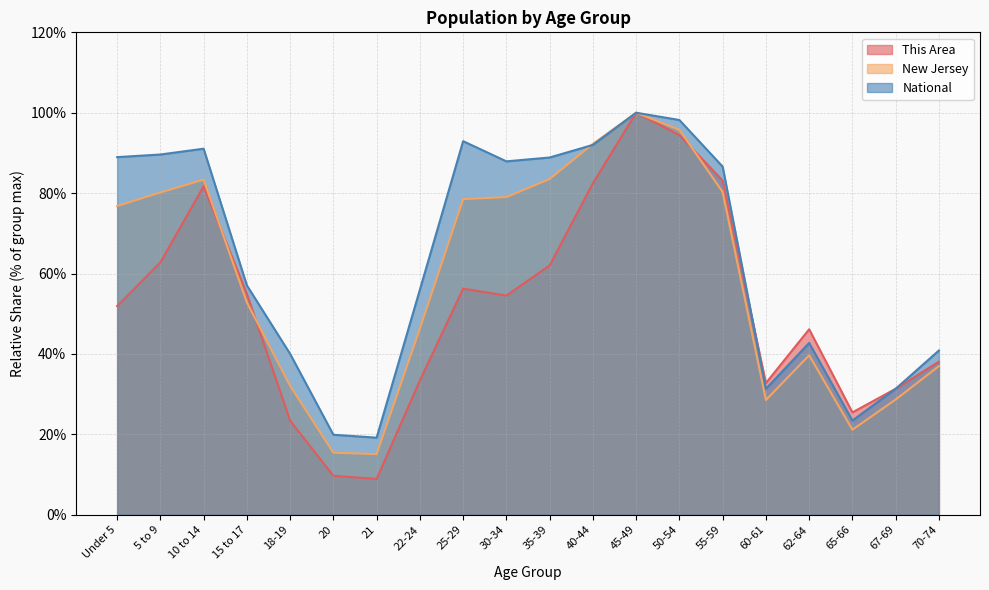

At which category does New Jersey reach its first local peak?

10 to 14